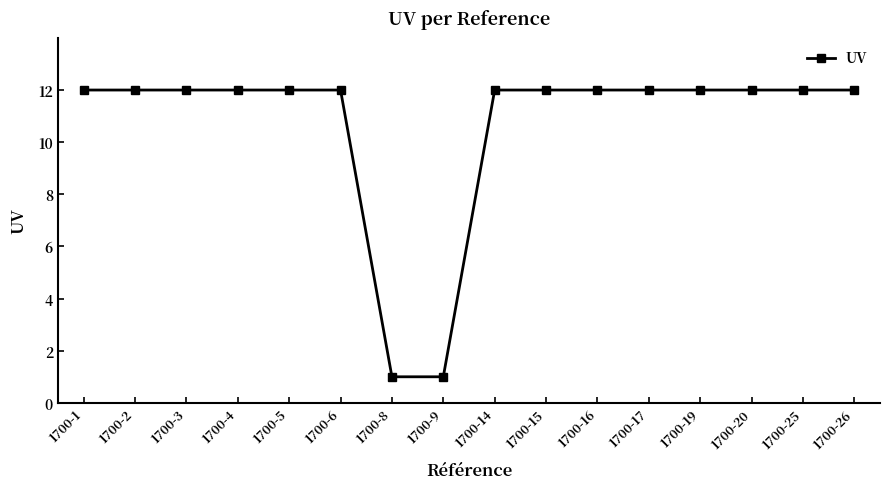

Reading left to right, what are all the values shown in this chart?

1700-1=12	1700-2=12	1700-3=12	1700-4=12	1700-5=12	1700-6=12	1700-8=1	1700-9=1	1700-14=12	1700-15=12	1700-16=12	1700-17=12	1700-19=12	1700-20=12	1700-25=12	1700-26=12